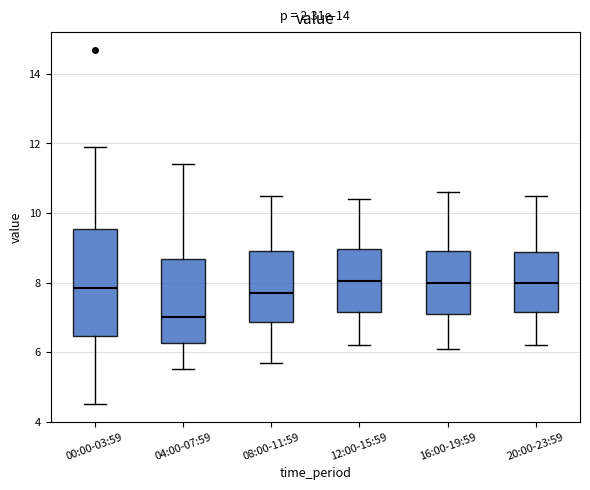

Comparing the boxes themselves (not the whiskers), which one is the tallest?

00:00-03:59